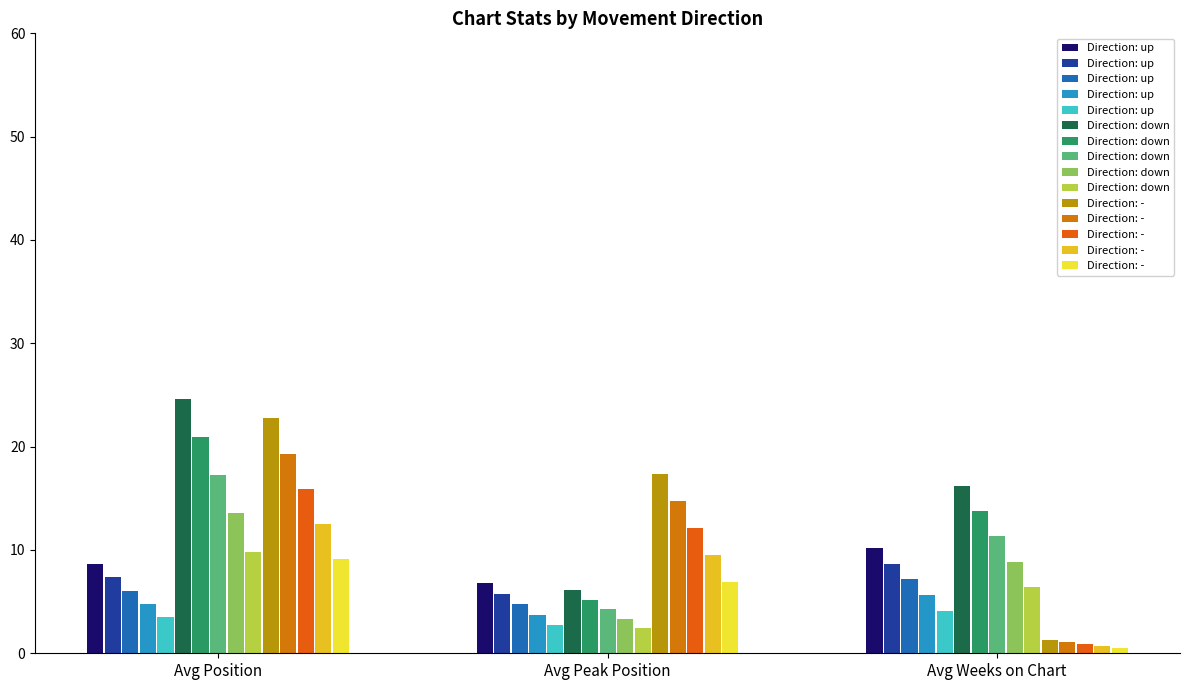

How many bars are there in total?

45